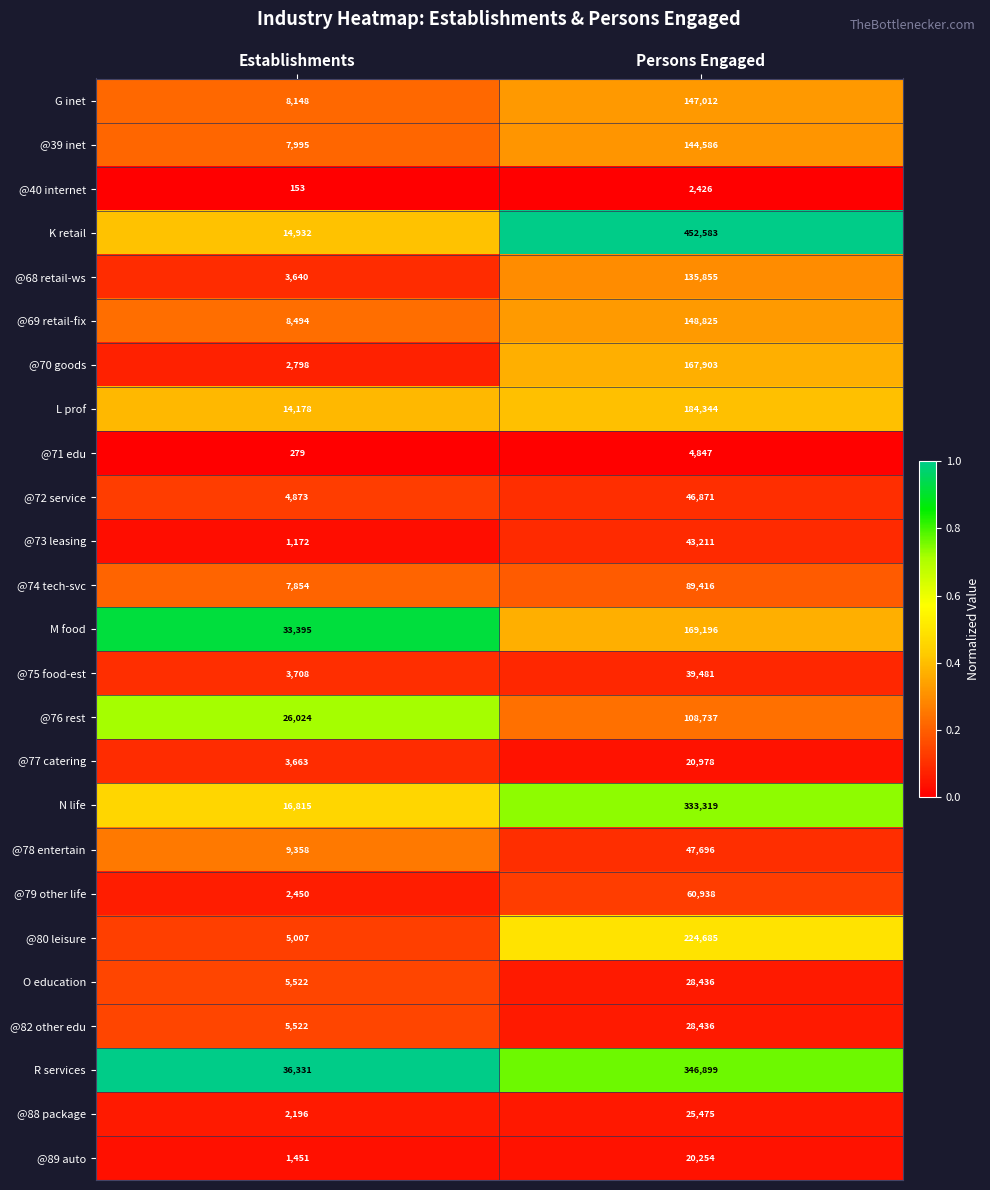

The N life series shows 9165 at Establishments. True or false?

False